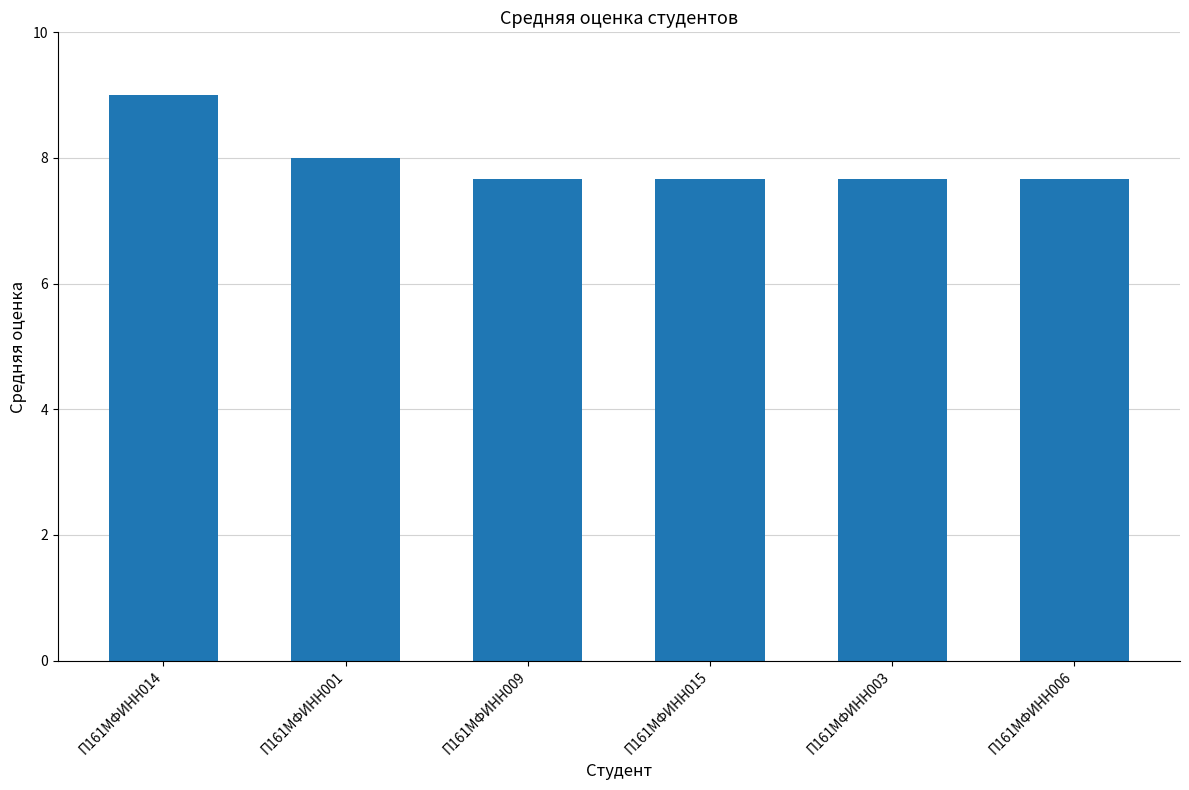

Between П161МФИНН009 and П161МФИНН001, which is larger?

П161МФИНН001